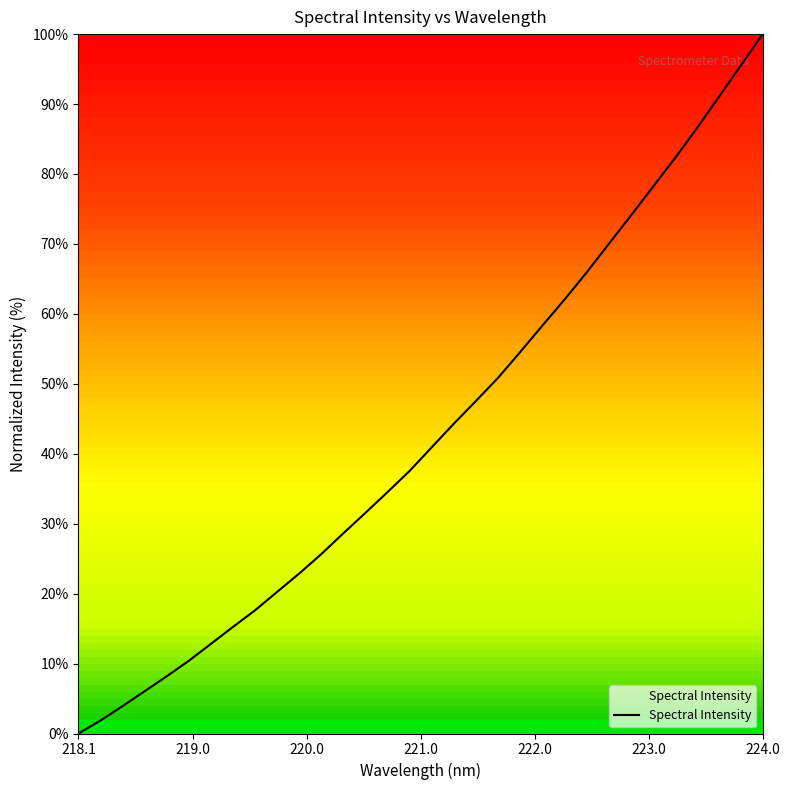

How many values are below 40?

16